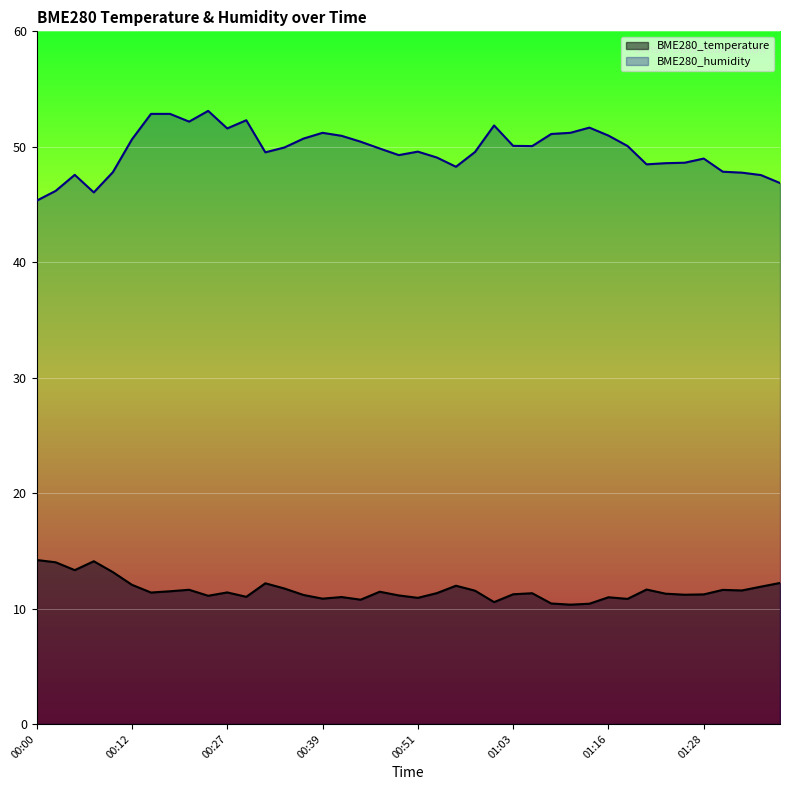

Reading right to left, what are all the values shown in this chart?

BME280_temperature: 01:38=12.2	01:35=11.9	01:33=11.6	01:30=11.6	01:28=11.2	01:25=11.2	01:23=11.3	01:21=11.7	01:18=10.8	01:16=11.0	01:13=10.4	01:11=10.3	01:08=10.4	01:06=11.3	01:03=11.2	01:01=10.6	00:59=11.6	00:56=12.0	00:54=11.3	00:51=10.9	00:49=11.1	00:46=11.5	00:44=10.8	00:41=11.0	00:39=10.9	00:37=11.2	00:34=11.7	00:32=12.2	00:29=11.0	00:27=11.4	00:24=11.1	00:22=11.6	00:17=11.5	00:14=11.4	00:12=12.1	00:09=13.2	00:07=14.1	00:04=13.3	00:02=14.0	00:00=14.2
BME280_humidity: 01:38=46.9	01:35=47.5	01:33=47.8	01:30=47.8	01:28=49.0	01:25=48.6	01:23=48.6	01:21=48.5	01:18=50.1	01:16=51.0	01:13=51.7	01:11=51.2	01:08=51.1	01:06=50.1	01:03=50.1	01:01=51.9	00:59=49.5	00:56=48.3	00:54=49.1	00:51=49.6	00:49=49.3	00:46=49.9	00:44=50.4	00:41=51.0	00:39=51.2	00:37=50.7	00:34=49.9	00:32=49.5	00:29=52.3	00:27=51.6	00:24=53.1	00:22=52.2	00:17=52.9	00:14=52.9	00:12=50.6	00:09=47.8	00:07=46.0	00:04=47.6	00:02=46.2	00:00=45.3